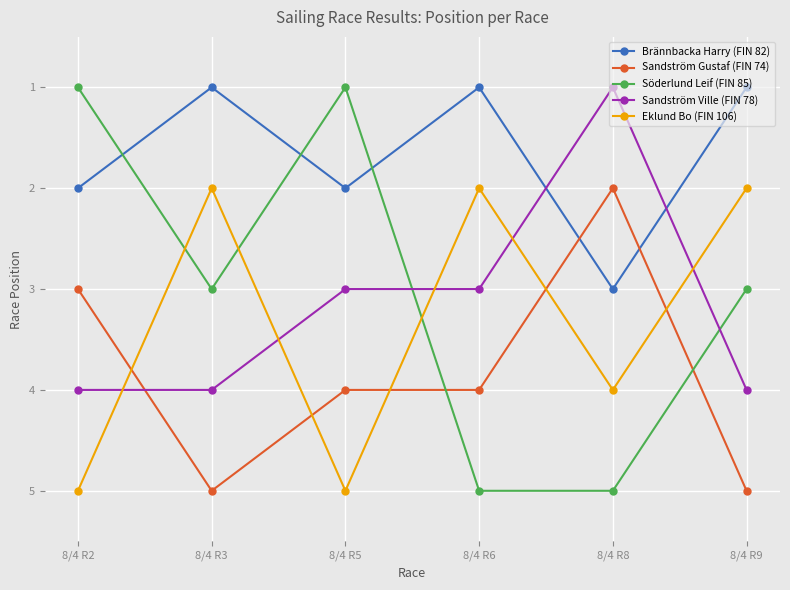

Count the number of categories in the chart.

6